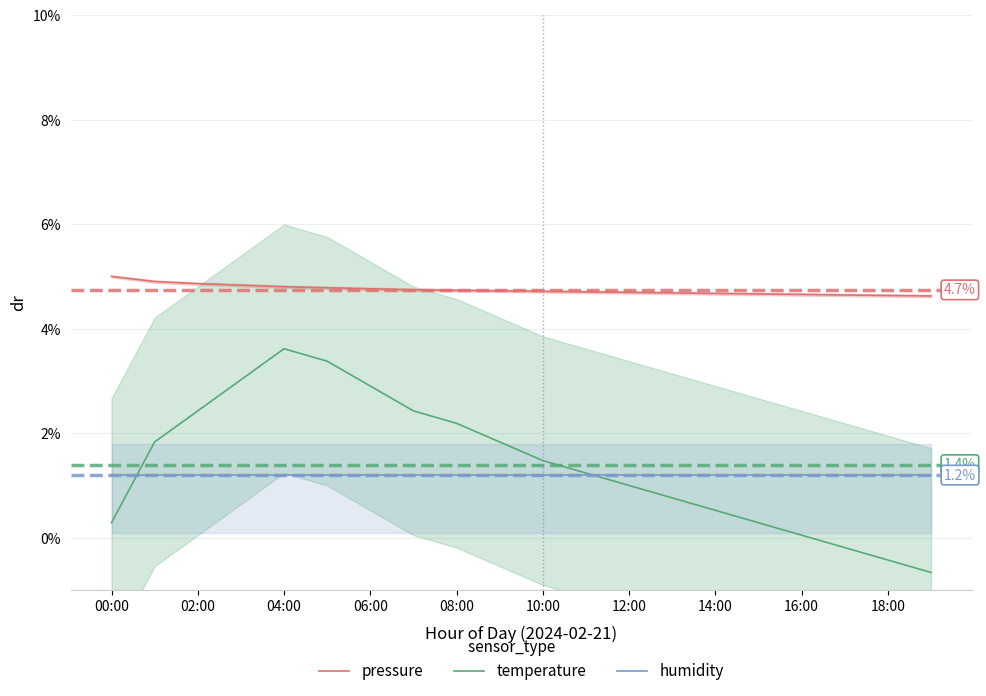

True or false: pressure and humidity intersect in this chart.

False